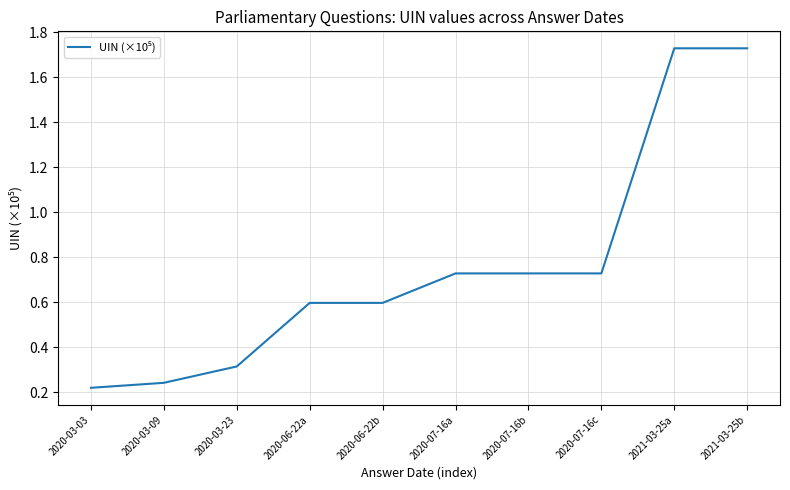

How many lines are shown in the chart?

1